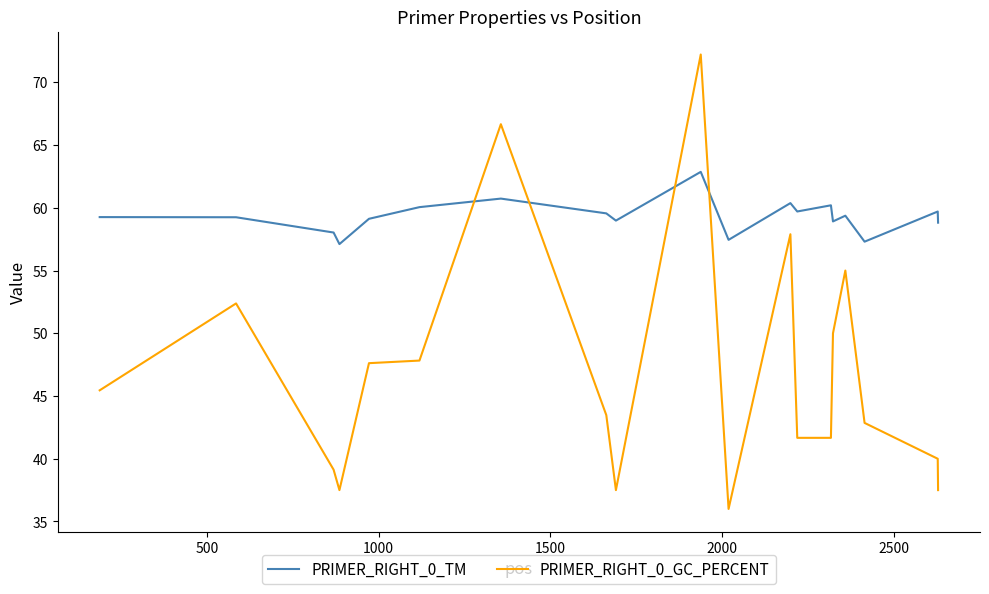

True or false: PRIMER_RIGHT_0_TM and PRIMER_RIGHT_0_GC_PERCENT intersect in this chart.

True